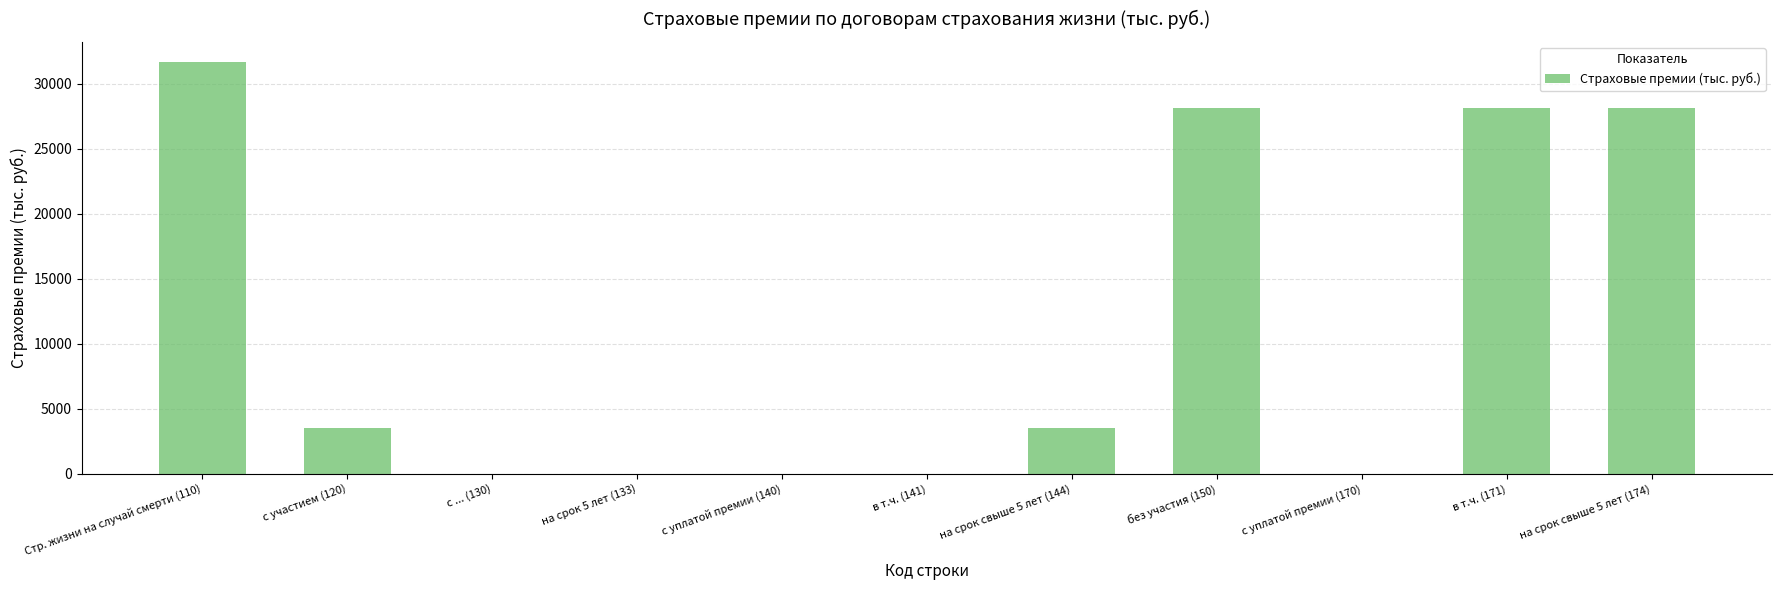

What is the sum of all values?

123129.6